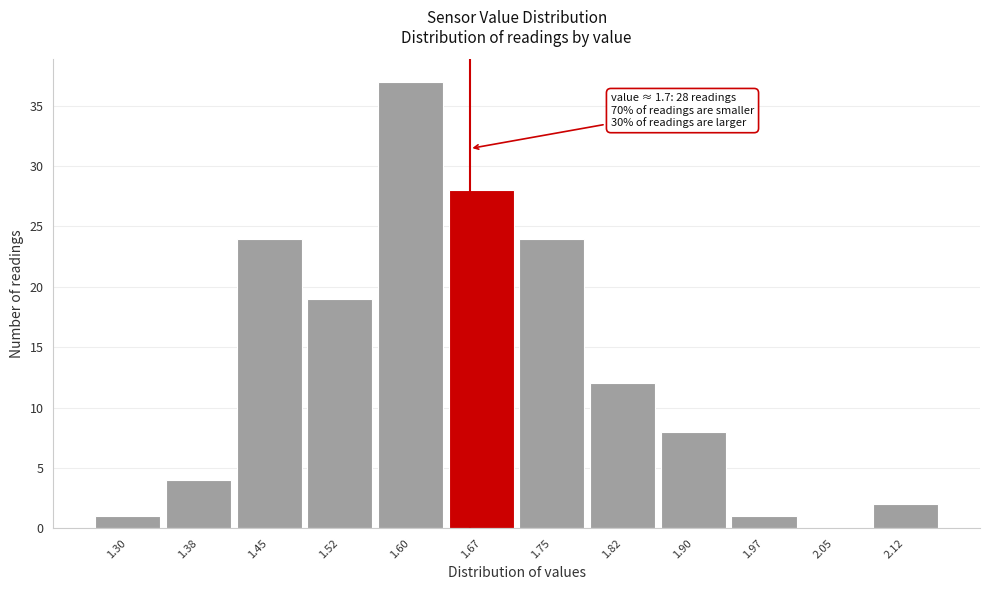

Reading left to right, list all the values displayed in this chart.

1.30=1	1.38=4	1.45=24	1.52=19	1.60=37	1.67=28	1.75=24	1.82=12	1.90=8	1.97=1	2.05=0	2.12=2